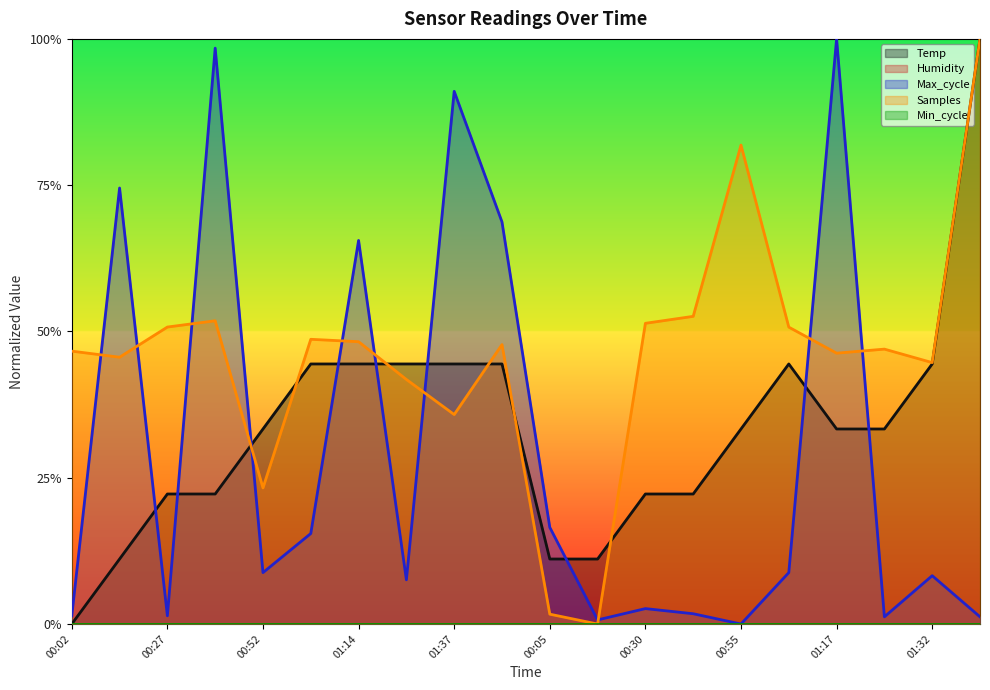

Reading left to right, transcribe all the data shown in this chart.

Temp: 0.0	0.1	0.2	0.2	0.3	0.4	0.4	0.4	0.4	0.4	0.1	0.1	0.2	0.2	0.3	0.4	0.3	0.3	0.4	1.0
Max_cycle: 0.0	0.7	0.0	1.0	0.1	0.2	0.7	0.1	0.9	0.7	0.2	0.0	0.0	0.0	0.0	0.1	1.0	0.0	0.1	0.0
Samples: 0.5	0.5	0.5	0.5	0.2	0.5	0.5	0.4	0.4	0.5	0.0	0.0	0.5	0.5	0.8	0.5	0.5	0.5	0.4	1.0